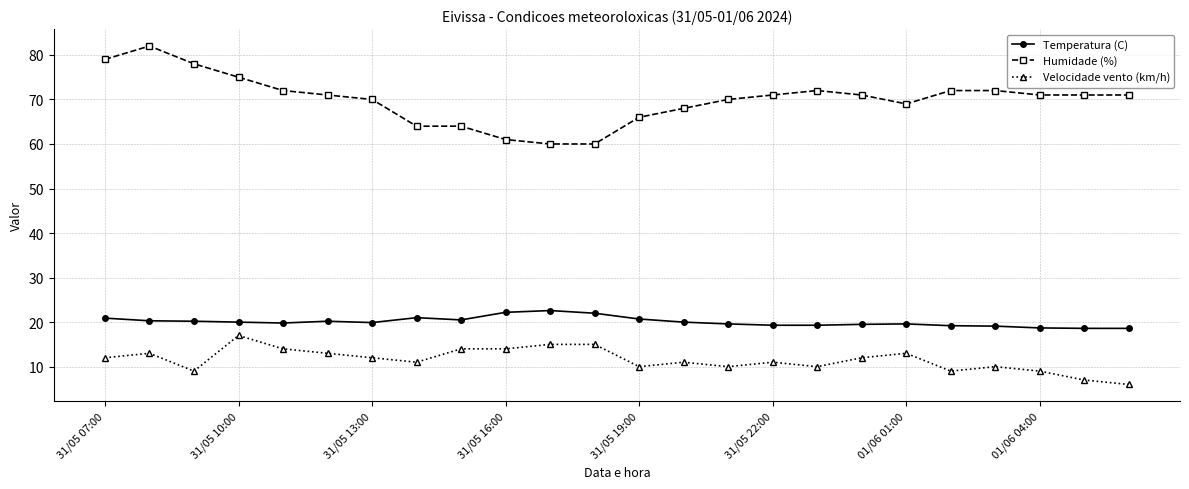

True or false: Temperatura (C) and Velocidade vento (km/h) cross at least once.

False